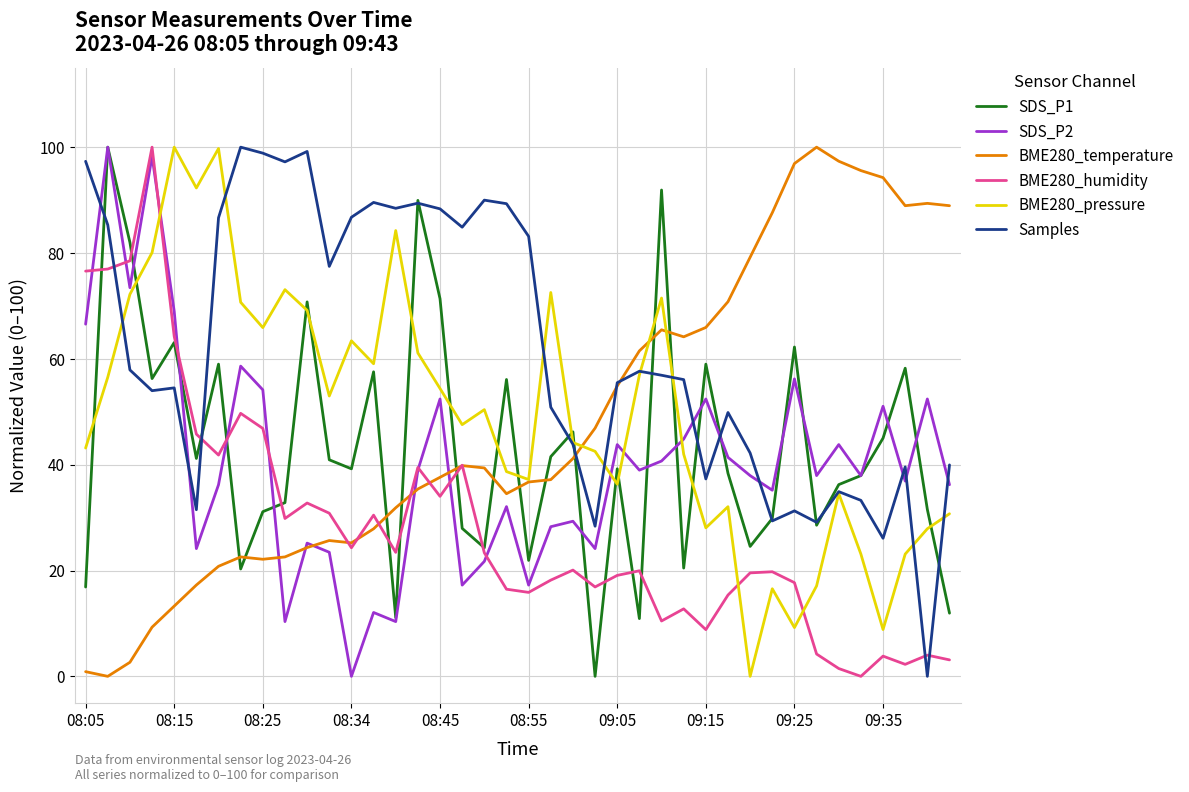

Which series ends up on top after the final intersection of SDS_P1 and BME280_pressure?

BME280_pressure